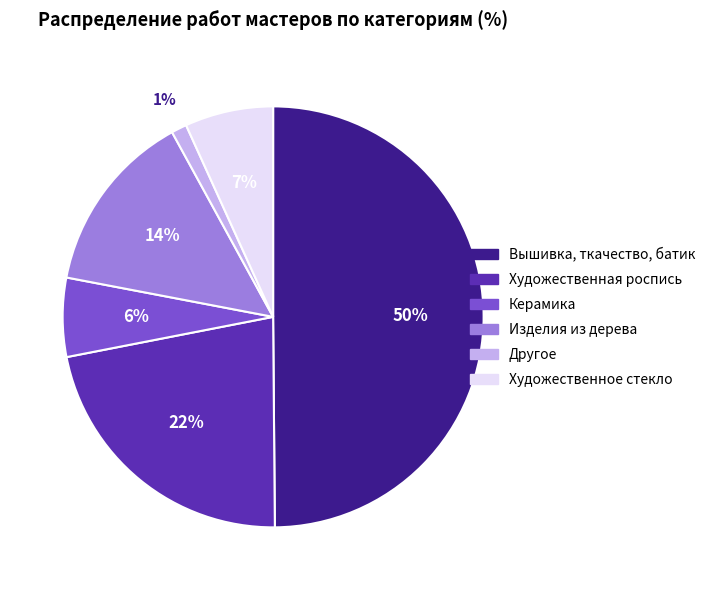

How many slices are in this pie chart?

6